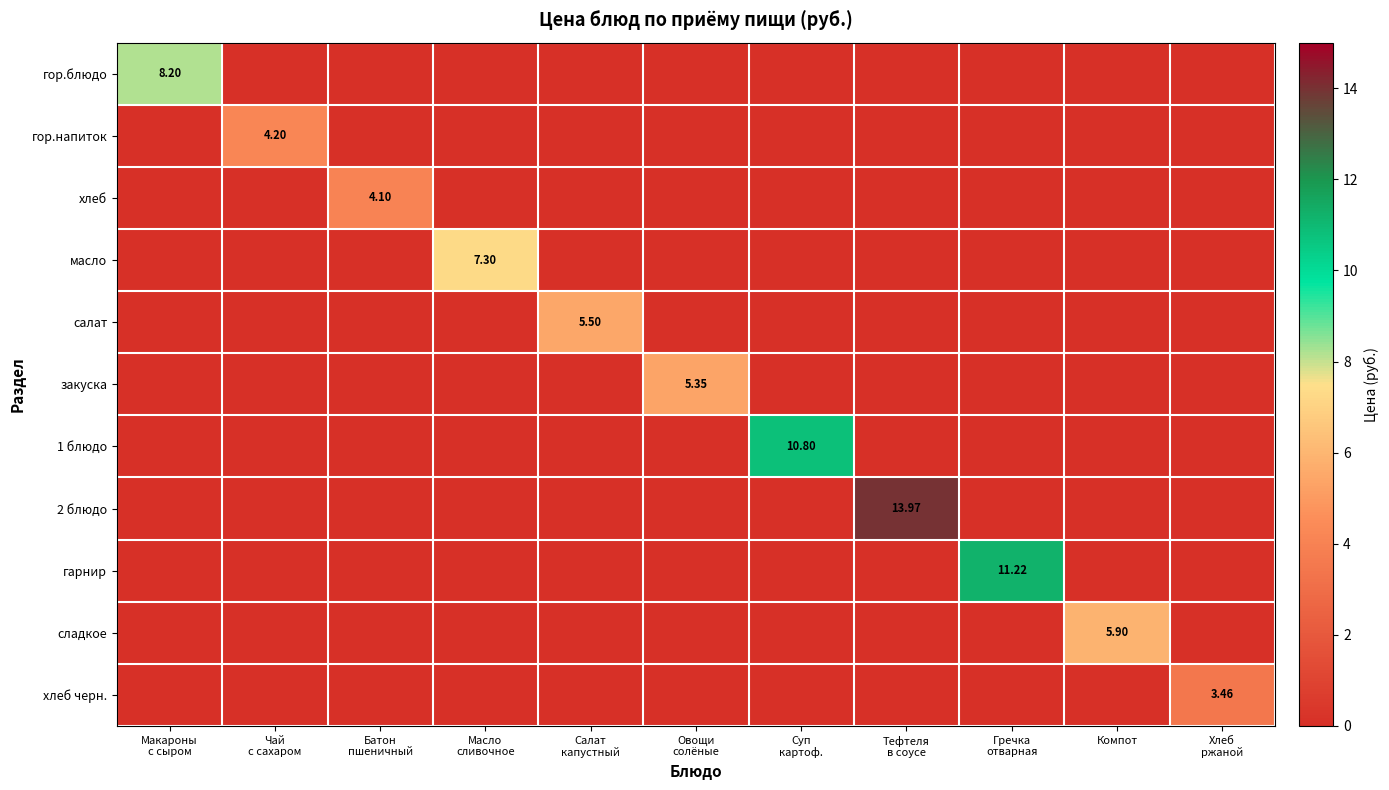

How many distinct data groups are displayed?

11